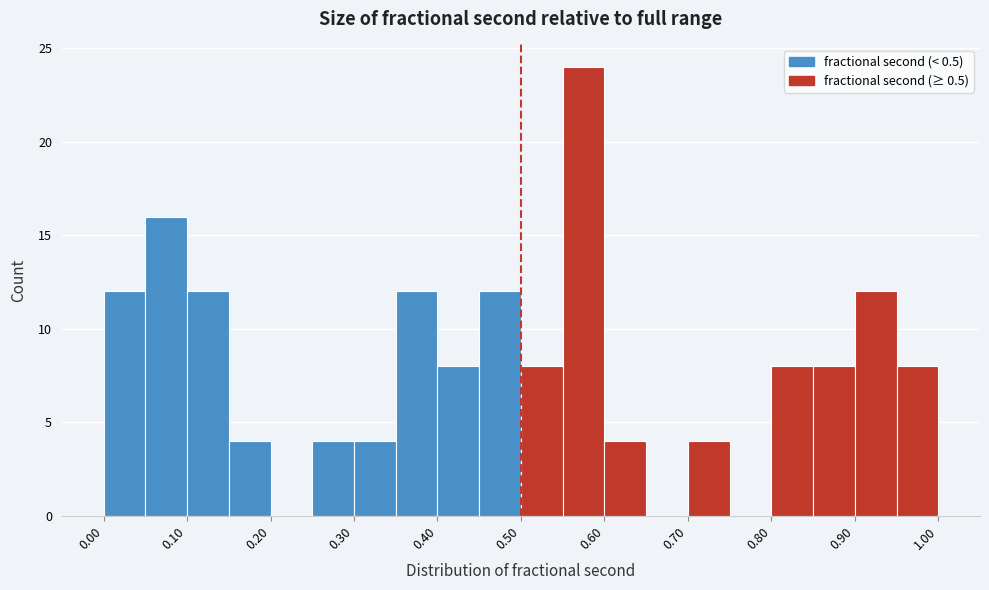

Reading left to right, list every bar in this chart as the range it spans on the x-axis followed by its height. The values are not printed on the chart, so give them approximately, as read against the axis.

0.00 to 0.05: 12
0.05 to 0.10: 16
0.10 to 0.15: 12
0.15 to 0.20: 4
0.20 to 0.25: 0
0.25 to 0.30: 4
0.30 to 0.35: 4
0.35 to 0.40: 12
0.40 to 0.45: 8
0.45 to 0.50: 12
0.50 to 0.55: 8
0.55 to 0.60: 24
0.60 to 0.65: 4
0.65 to 0.70: 0
0.70 to 0.75: 4
0.75 to 0.80: 0
0.80 to 0.85: 8
0.85 to 0.90: 8
0.90 to 0.95: 12
0.95 to 1.00: 8